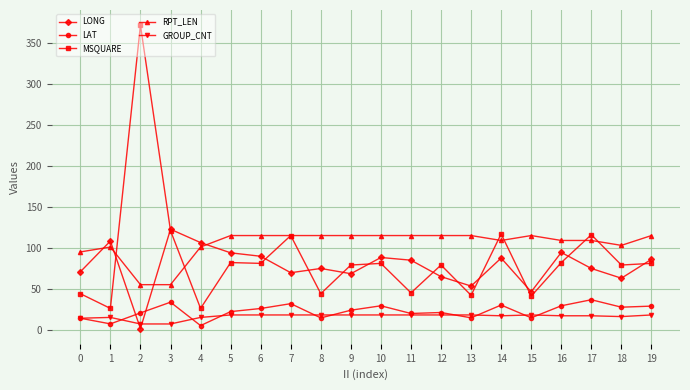

What is the difference between the LONG values at 12 and 3?

57.9